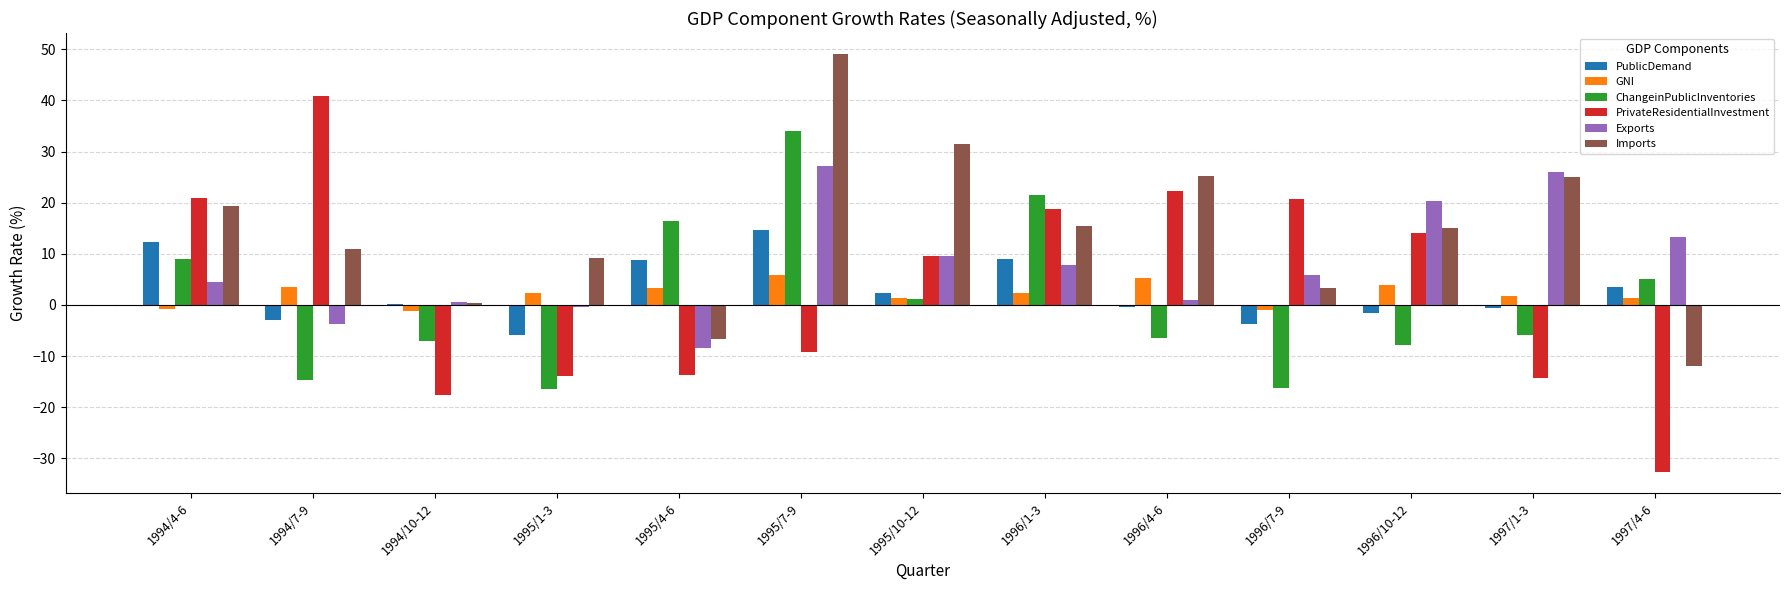

What is the maximum value shown in the chart?

49.1